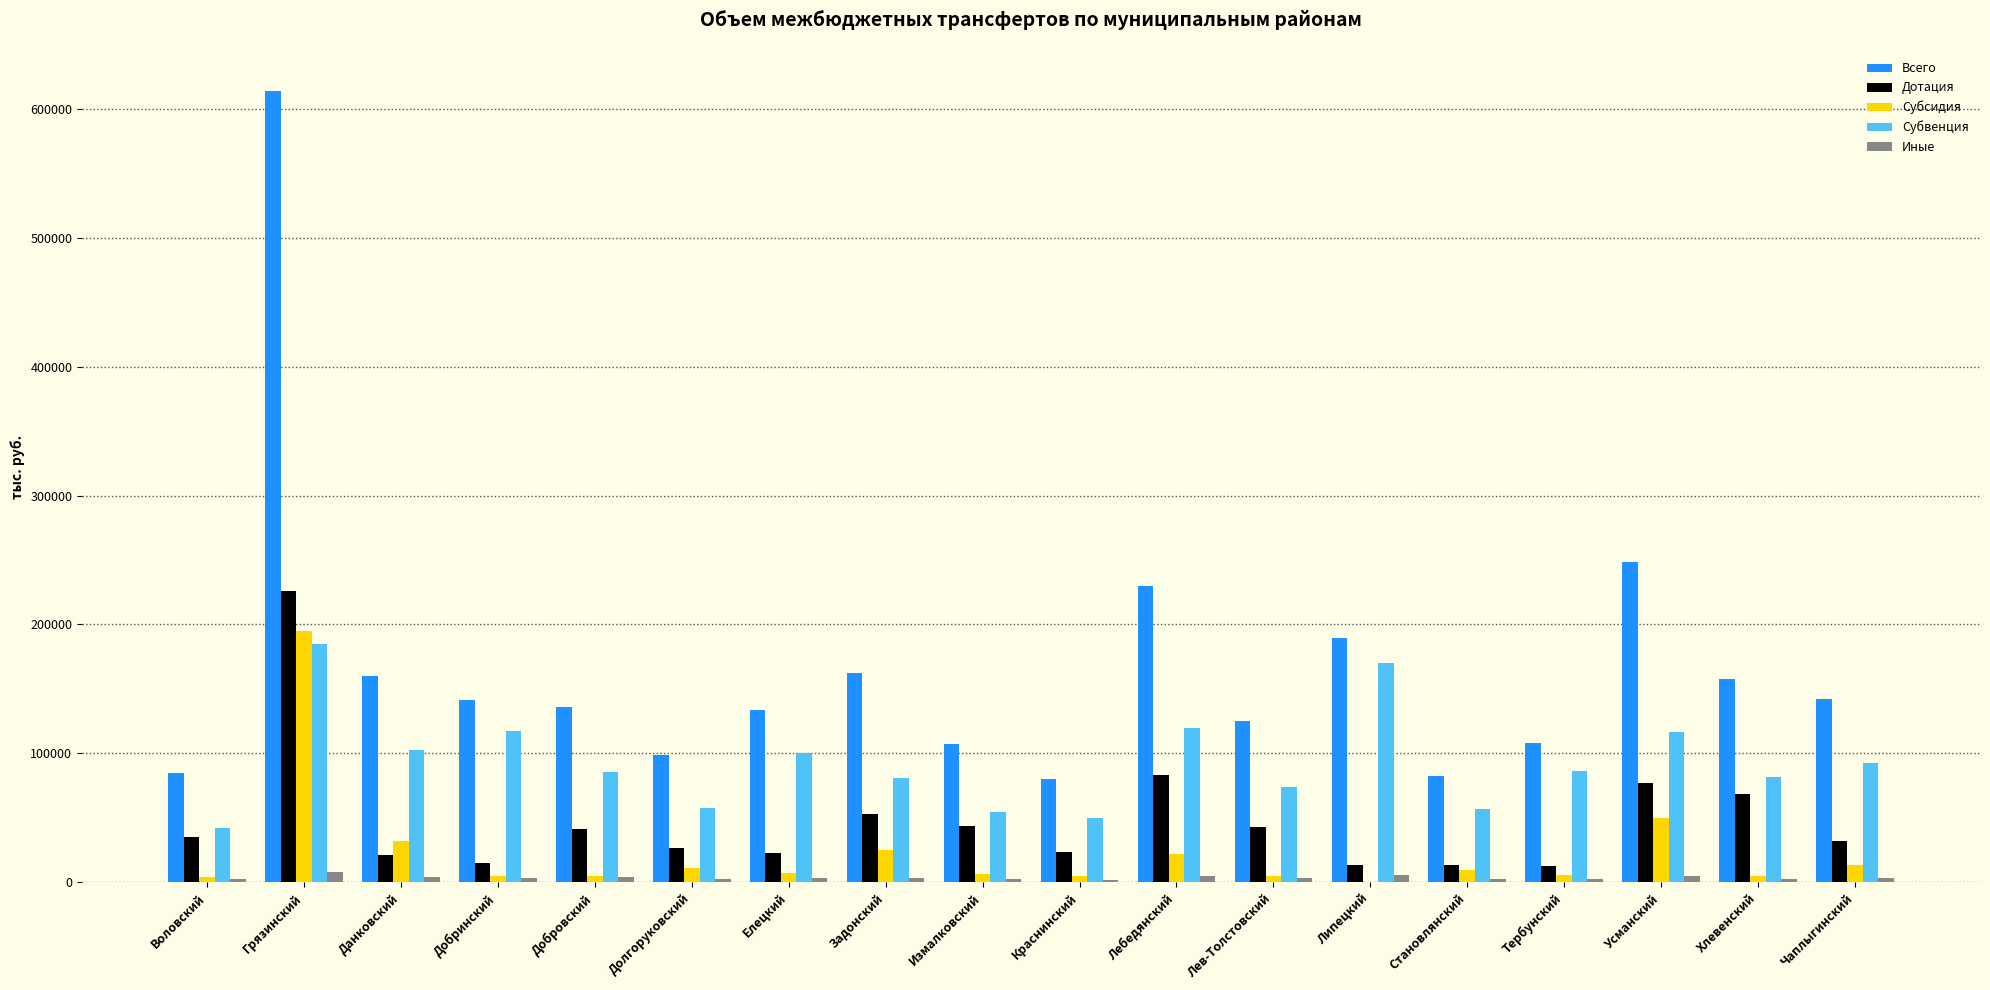

The value of Субвенция at Хлевенский is 121113.6. True or false?

False